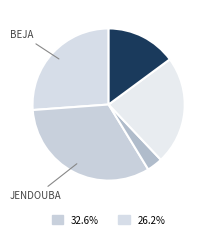

Count the number of slices in the pie.

5